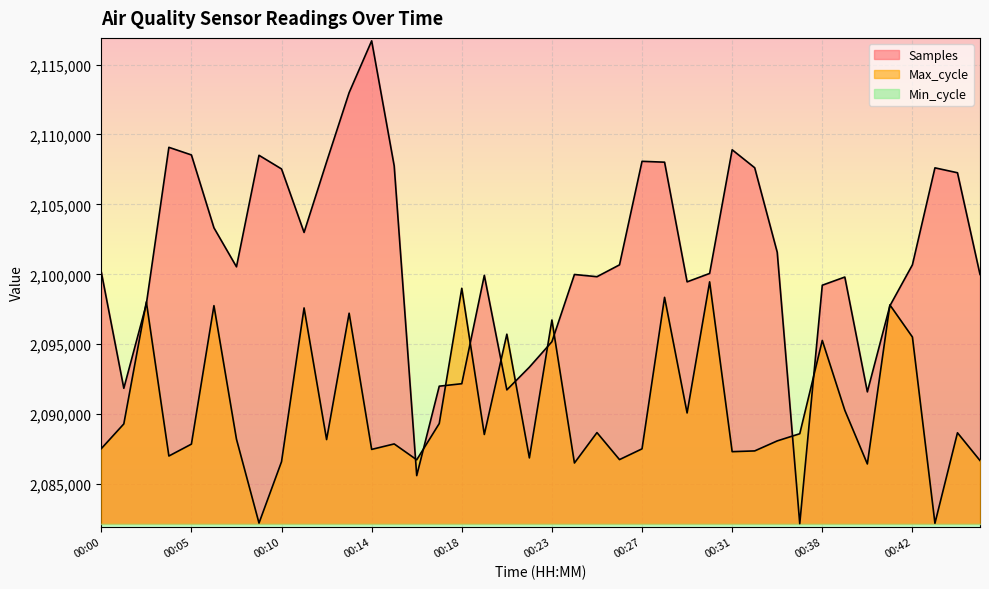

What is the value of the Samples point at the 26th from the left?

2108019.0